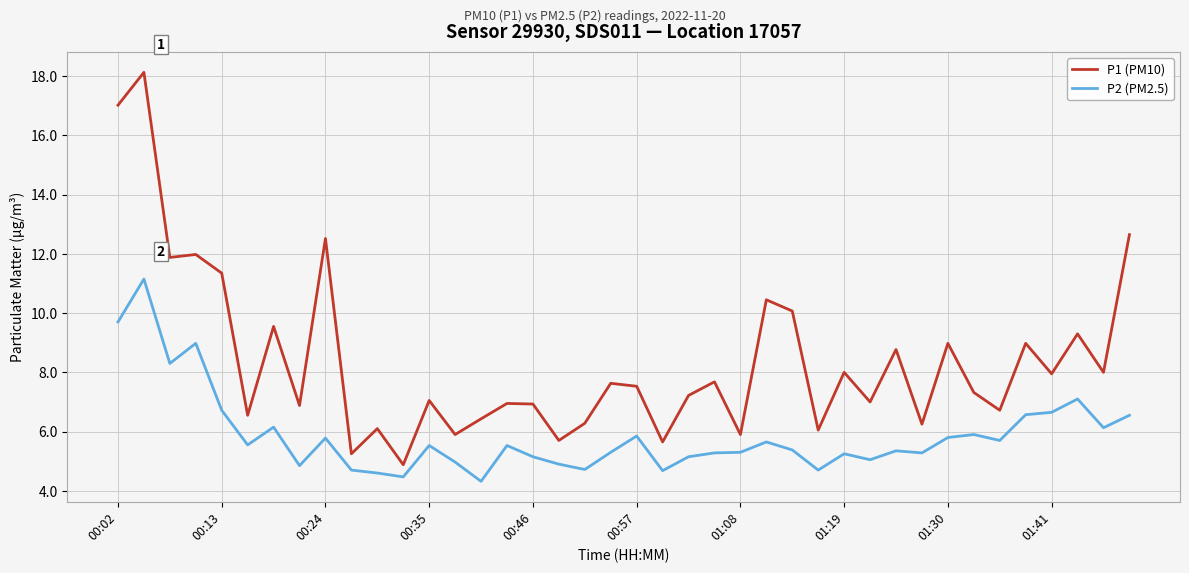

Which series has the largest total across all categories?

P1 (PM10)